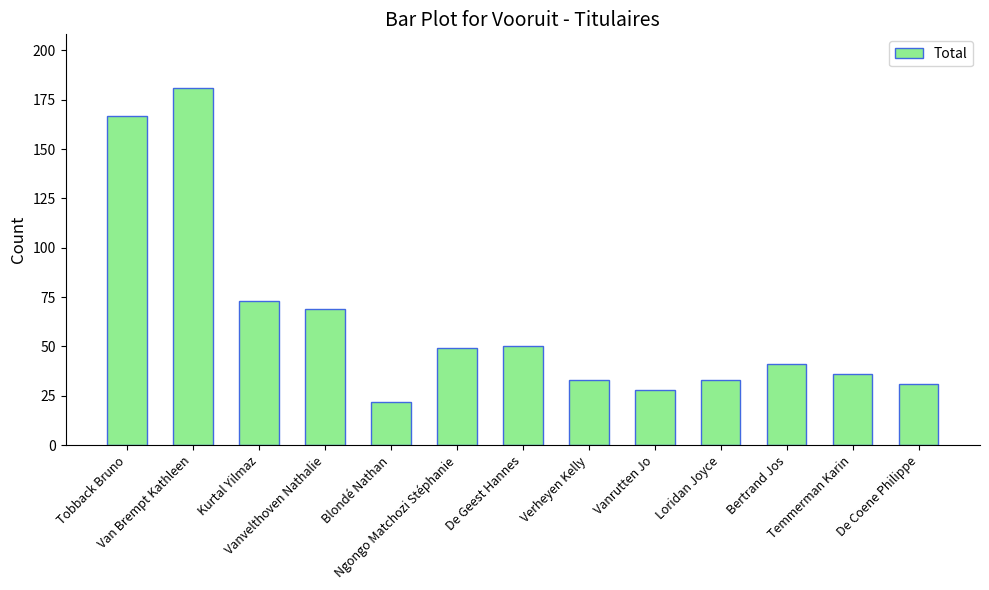

Reading right to left, what are all the values shown in this chart?

31	36	41	33	28	33	50	49	22	69	73	181	167